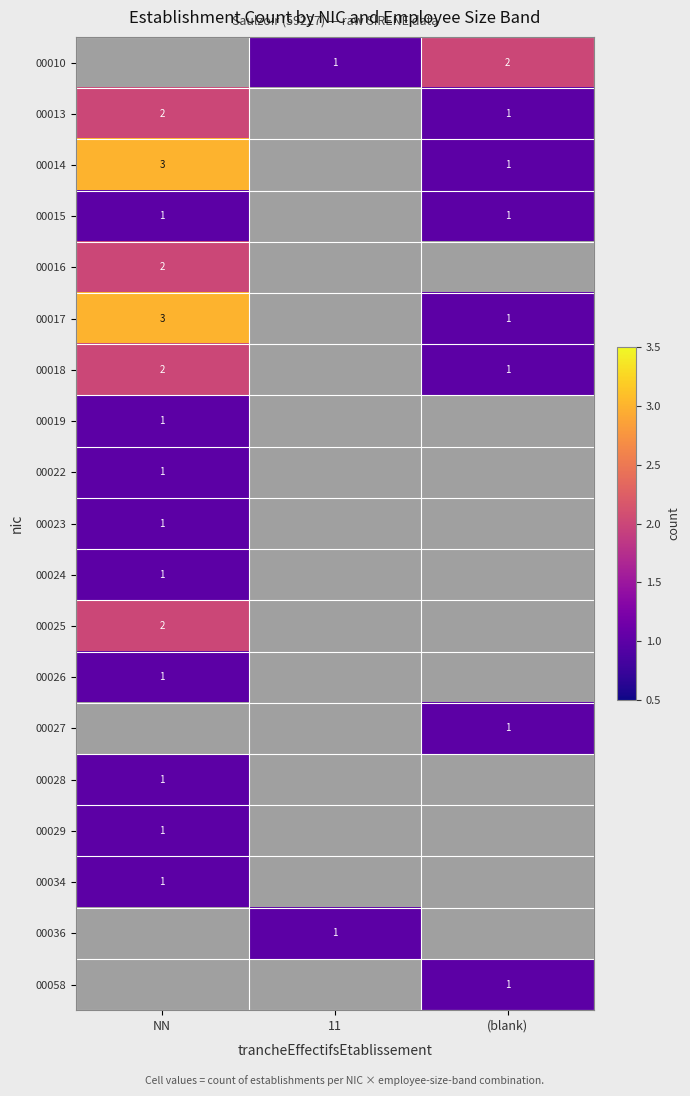

Which label corresponds to the smallest value in the chart?

11